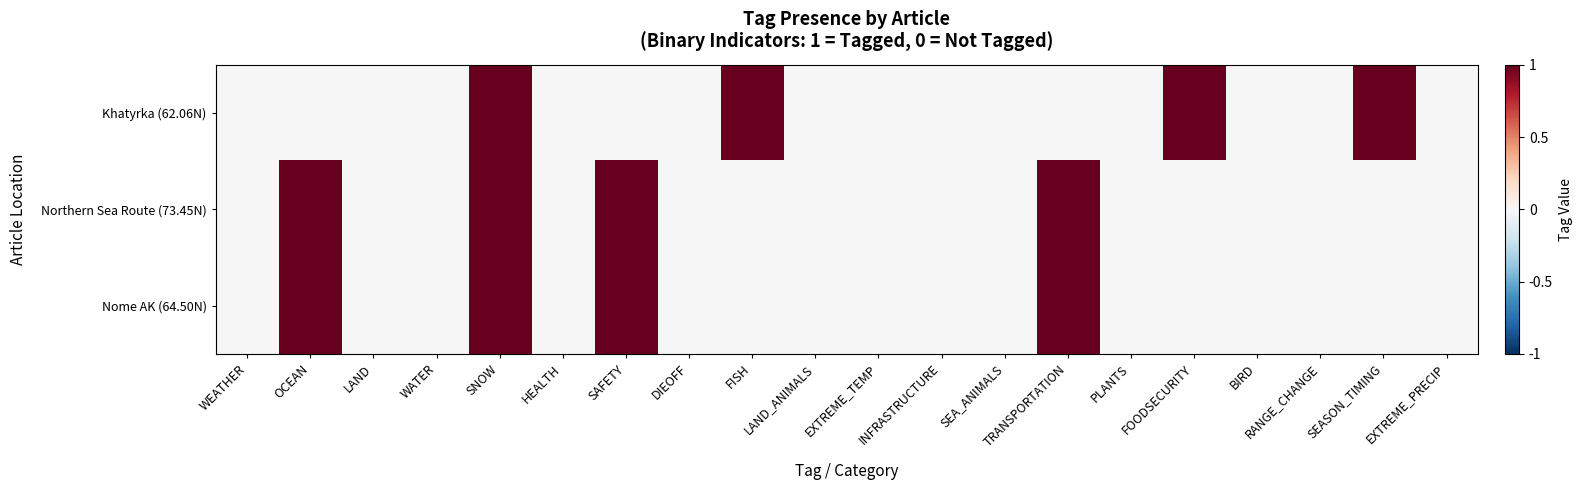

Reading left to right, list all the values displayed in this chart.

Khatyrka (62.06N): WEATHER=0	OCEAN=0	LAND=0	WATER=0	SNOW=1	HEALTH=0	SAFETY=0	DIEOFF=0	FISH=1	LAND_ANIMALS=0	EXTREME_TEMP=0	INFRASTRUCTURE=0	SEA_ANIMALS=0	TRANSPORTATION=0	PLANTS=0	FOODSECURITY=1	BIRD=0	RANGE_CHANGE=0	SEASON_TIMING=1	EXTREME_PRECIP=0
Northern Sea Route (73.45N): WEATHER=0	OCEAN=1	LAND=0	WATER=0	SNOW=1	HEALTH=0	SAFETY=1	DIEOFF=0	FISH=0	LAND_ANIMALS=0	EXTREME_TEMP=0	INFRASTRUCTURE=0	SEA_ANIMALS=0	TRANSPORTATION=1	PLANTS=0	FOODSECURITY=0	BIRD=0	RANGE_CHANGE=0	SEASON_TIMING=0	EXTREME_PRECIP=0
Nome AK (64.50N): WEATHER=0	OCEAN=1	LAND=0	WATER=0	SNOW=1	HEALTH=0	SAFETY=1	DIEOFF=0	FISH=0	LAND_ANIMALS=0	EXTREME_TEMP=0	INFRASTRUCTURE=0	SEA_ANIMALS=0	TRANSPORTATION=1	PLANTS=0	FOODSECURITY=0	BIRD=0	RANGE_CHANGE=0	SEASON_TIMING=0	EXTREME_PRECIP=0